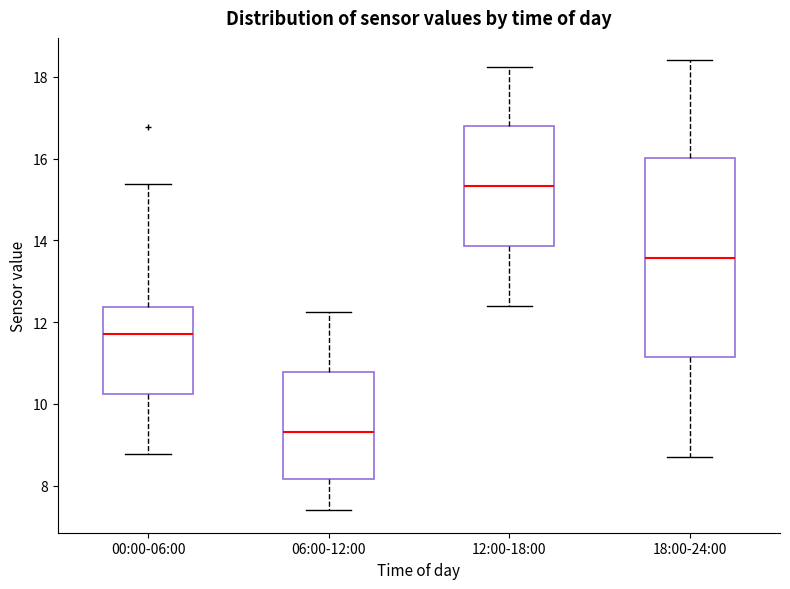

Comparing the boxes themselves (not the whiskers), which one is the tallest?

18:00-24:00